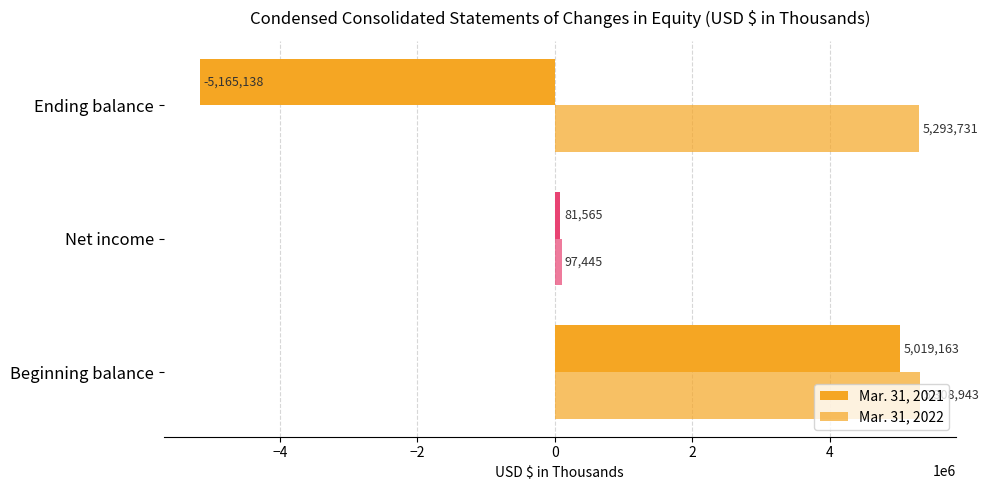

How many values in the Mar. 31, 2022 series are below 5293731?

1